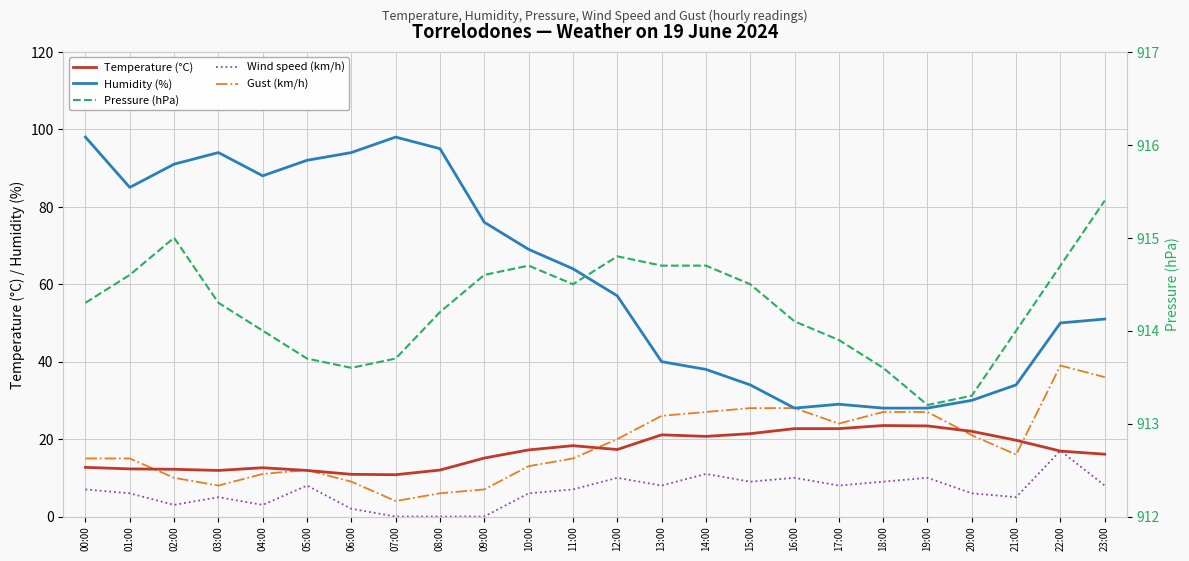

Reading left to right, transcribe all the data shown in this chart.

Temperature (°C): 00:00=12.7	01:00=12.3	02:00=12.2	03:00=11.9	04:00=12.6	05:00=11.9	06:00=10.9	07:00=10.8	08:00=12.0	09:00=15.1	10:00=17.2	11:00=18.3	12:00=17.3	13:00=21.1	14:00=20.7	15:00=21.4	16:00=22.7	17:00=22.7	18:00=23.5	19:00=23.4	20:00=22.0	21:00=19.7	22:00=16.9	23:00=16.1
Humidity (%): 00:00=98.0	01:00=85.0	02:00=91.0	03:00=94.0	04:00=88.0	05:00=92.0	06:00=94.0	07:00=98.0	08:00=95.0	09:00=76.0	10:00=69.0	11:00=64.0	12:00=57.0	13:00=40.0	14:00=38.0	15:00=34.0	16:00=28.0	17:00=29.0	18:00=28.0	19:00=28.0	20:00=30.0	21:00=34.0	22:00=50.0	23:00=51.0
Wind speed (km/h): 00:00=7.0	01:00=6.0	02:00=3.0	03:00=5.0	04:00=3.0	05:00=8.0	06:00=2.0	07:00=0.0	08:00=0.0	09:00=0.0	10:00=6.0	11:00=7.0	12:00=10.0	13:00=8.0	14:00=11.0	15:00=9.0	16:00=10.0	17:00=8.0	18:00=9.0	19:00=10.0	20:00=6.0	21:00=5.0	22:00=17.0	23:00=8.0
Gust (km/h): 00:00=15.0	01:00=15.0	02:00=10.0	03:00=8.0	04:00=11.0	05:00=12.0	06:00=9.0	07:00=4.0	08:00=6.0	09:00=7.0	10:00=13.0	11:00=15.0	12:00=20.0	13:00=26.0	14:00=27.0	15:00=28.0	16:00=28.0	17:00=24.0	18:00=27.0	19:00=27.0	20:00=21.0	21:00=16.0	22:00=39.0	23:00=36.0
Pressure (hPa): 00:00=914.3	01:00=914.6	02:00=915.0	03:00=914.3	04:00=914.0	05:00=913.7	06:00=913.6	07:00=913.7	08:00=914.2	09:00=914.6	10:00=914.7	11:00=914.5	12:00=914.8	13:00=914.7	14:00=914.7	15:00=914.5	16:00=914.1	17:00=913.9	18:00=913.6	19:00=913.2	20:00=913.3	21:00=914.0	22:00=914.7	23:00=915.4